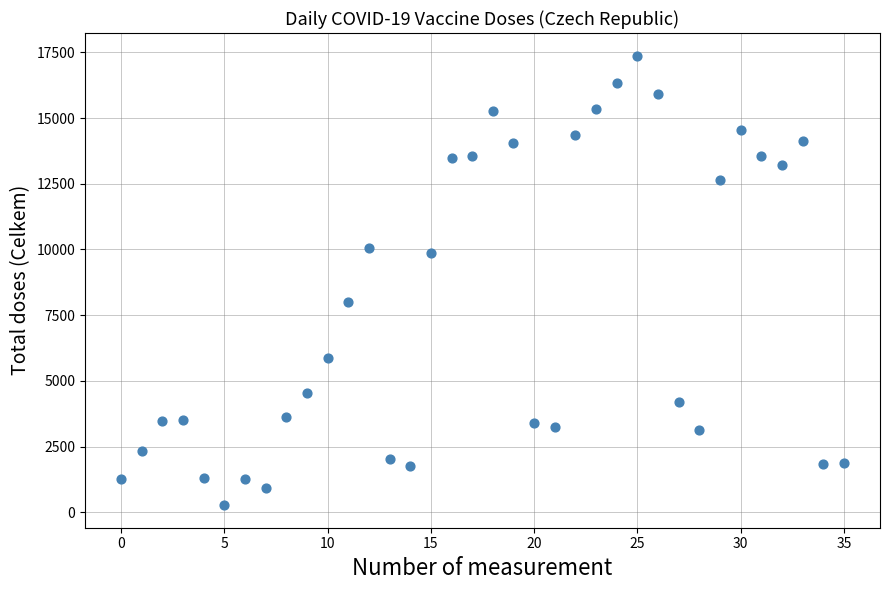

What is the range of Y values (max minus min)?

17113